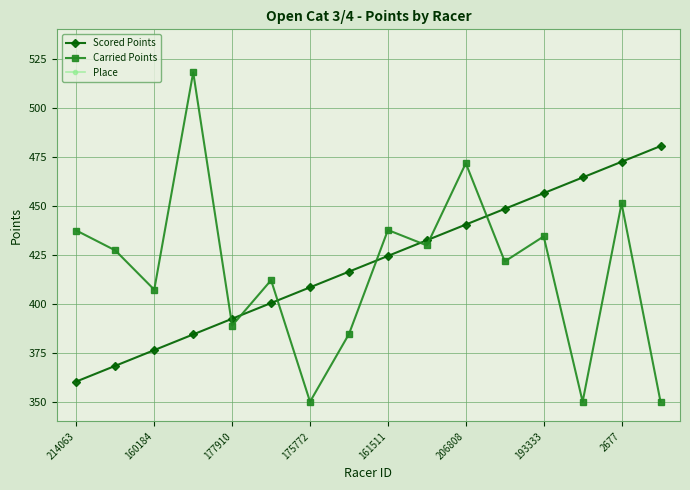

What is the maximum value for Place?

16.0